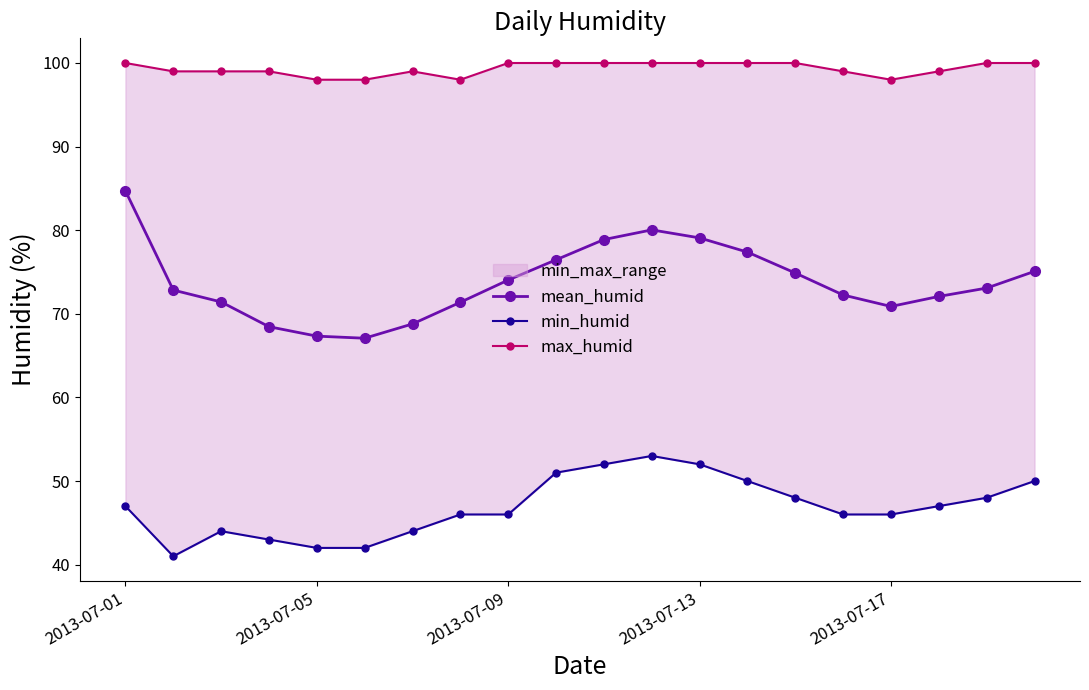

True or false: max_humid and min_humid intersect in this chart.

False